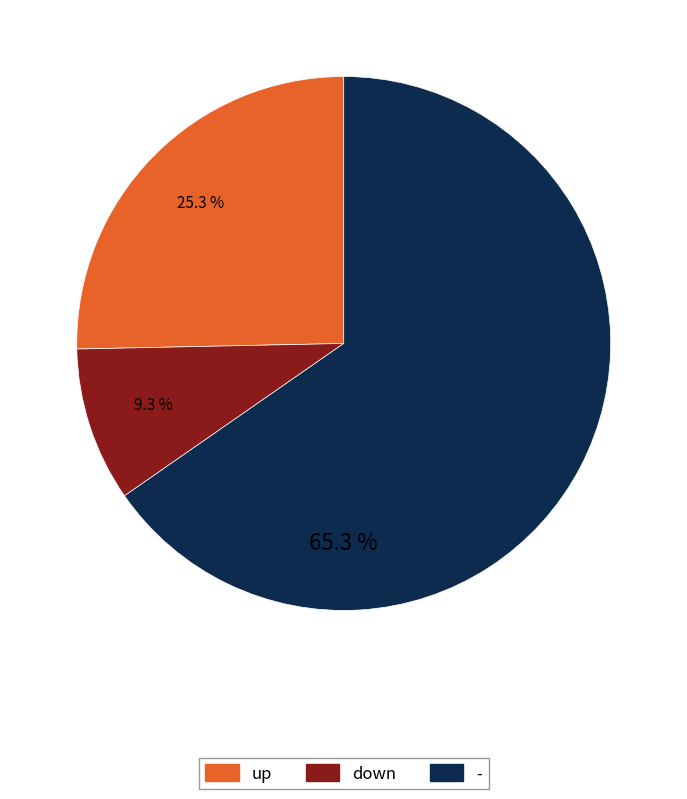

To the nearest percent, what portion does down represent?

9%